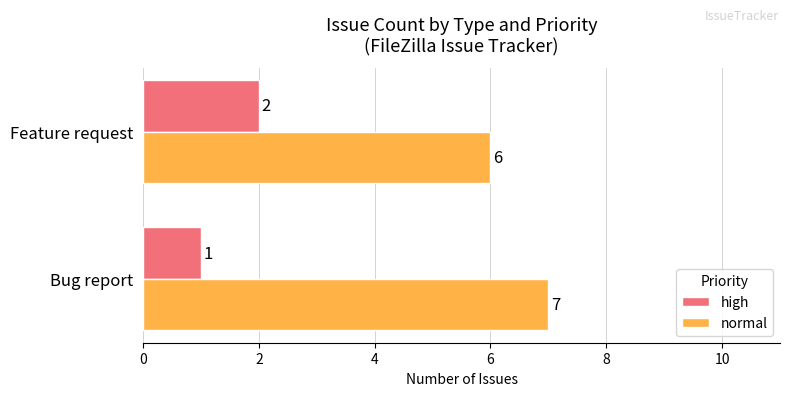

True or false: high has a value of 0 at Bug report.

False